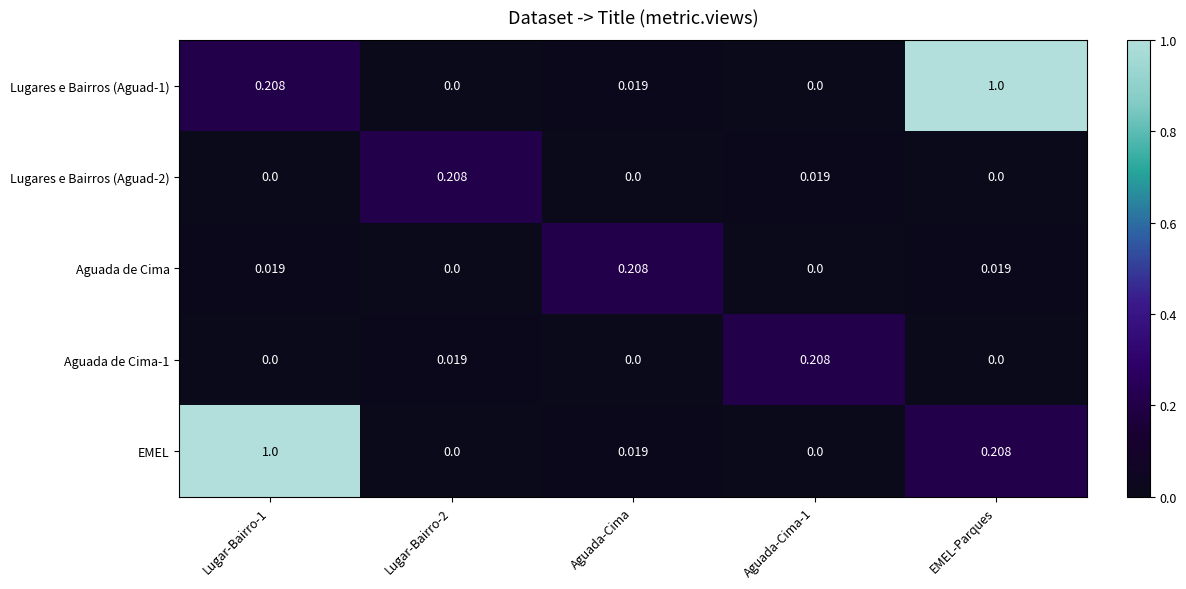

Is the value of Lugares e Bairros (Aguad-1) at Lugar-Bairro-2 greater than the value of EMEL at Lugar-Bairro-1?

No